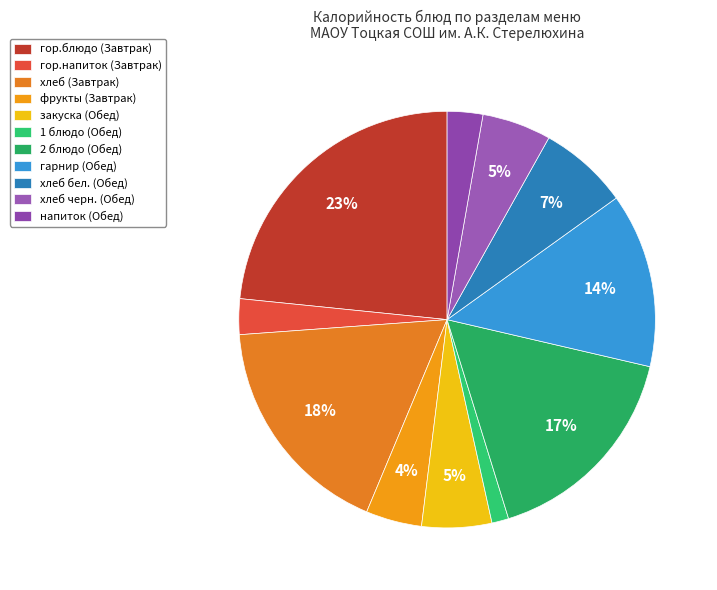

What percentage is the закуска (Обед) slice, to the nearest percent?

5%